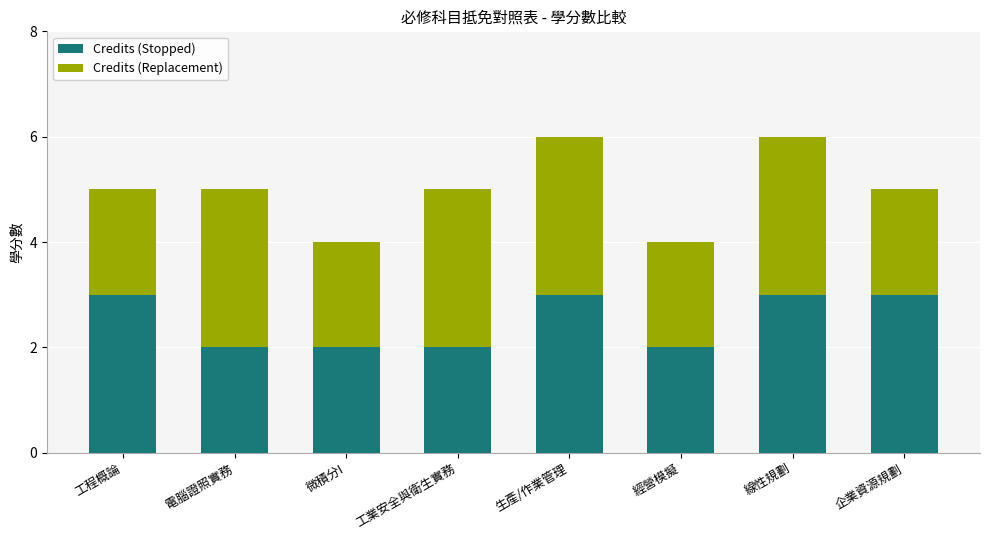

What is the minimum value for Credits (Stopped)?

2